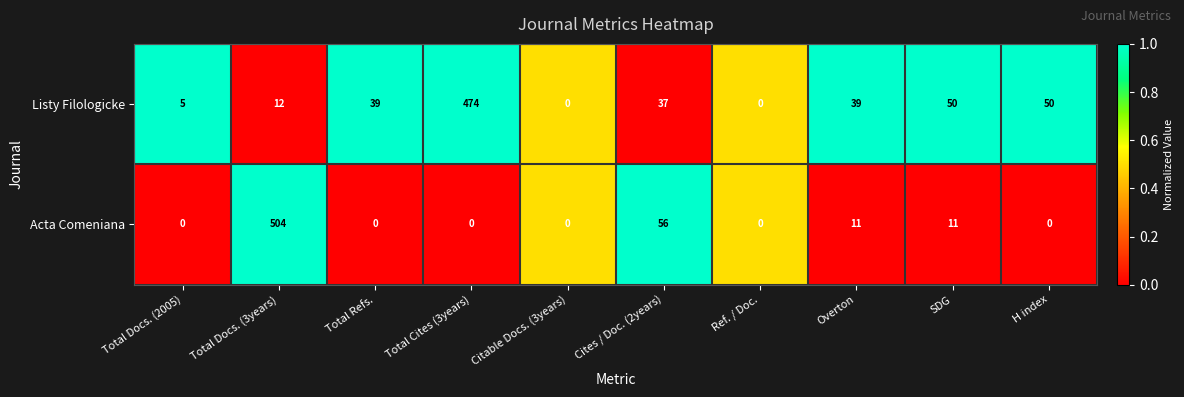

Reading left to right, what are all the values shown in this chart?

Listy Filologicke: Total Docs. (2005)=5	Total Docs. (3years)=12	Total Refs.=39	Total Cites (3years)=474	Citable Docs. (3years)=0	Cites / Doc. (2years)=37	Ref. / Doc.=0	Overton=39	SDG=50	H index=50
Acta Comeniana: Total Docs. (2005)=0	Total Docs. (3years)=504	Total Refs.=0	Total Cites (3years)=0	Citable Docs. (3years)=0	Cites / Doc. (2years)=56	Ref. / Doc.=0	Overton=11	SDG=11	H index=0